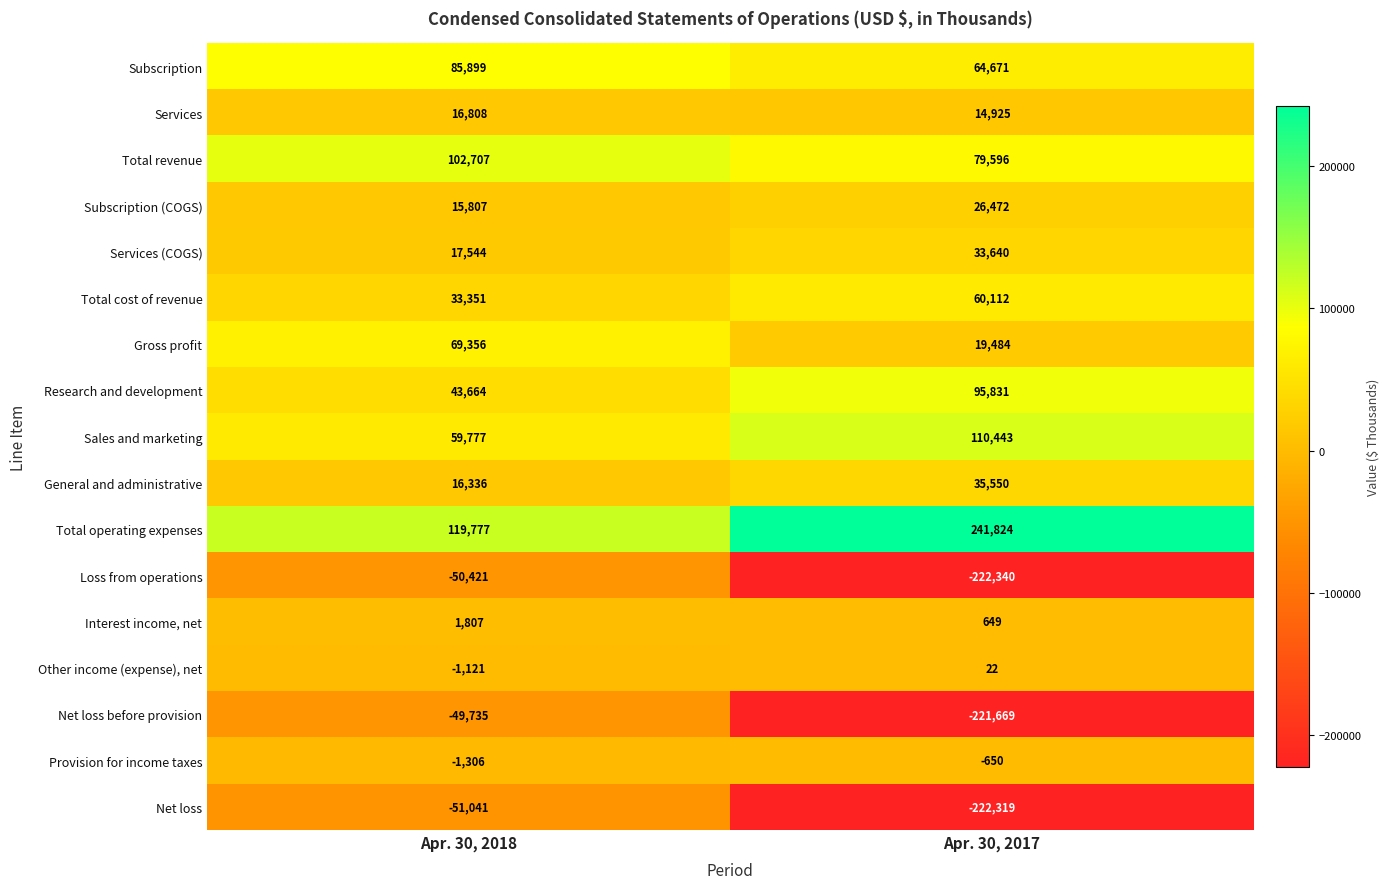

The Other income (expense), net series shows 33 at Apr. 30, 2017. True or false?

False